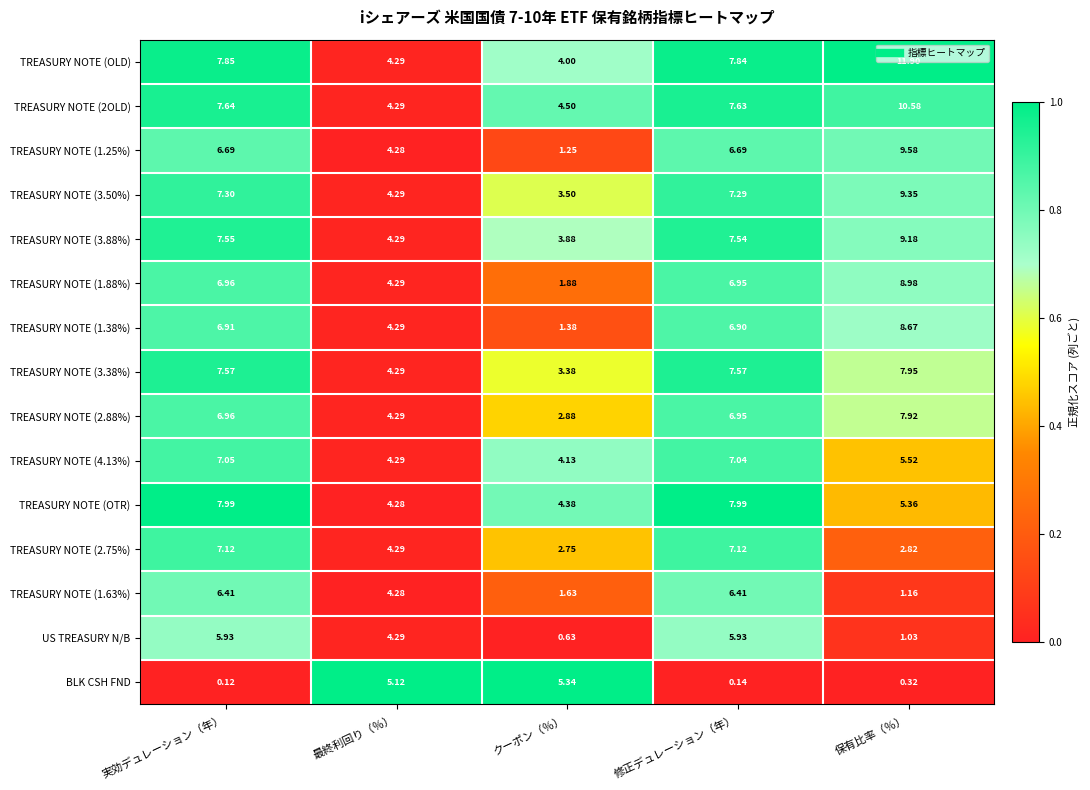

List the labels in order of TREASURY NOTE (1.38%) value, smallest first.

クーポン（％）, 最終利回り（％）, 修正デュレーション（年）, 実効デュレーション（年）, 保有比率（％）